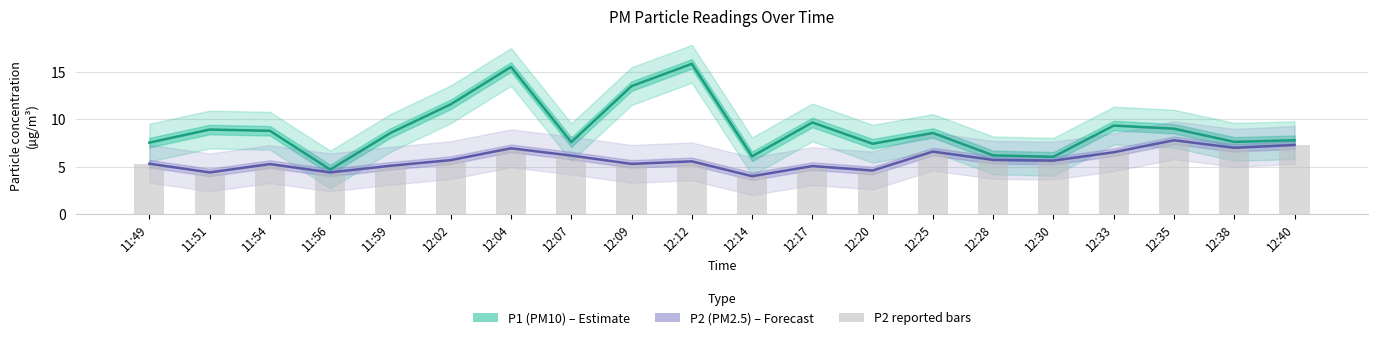

What is the difference between the second highest and minimum values in the P2 (PM2.5) series?

3.3